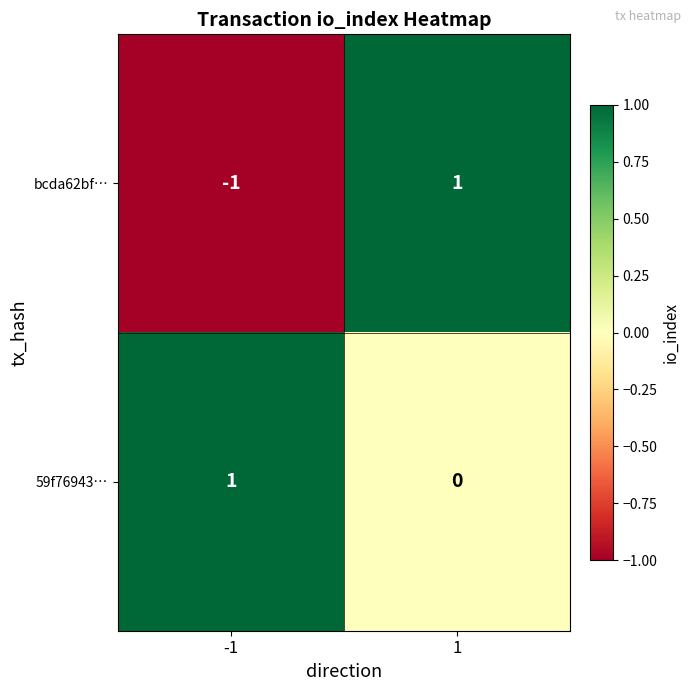

Reading left to right, transcribe all the data shown in this chart.

bcda62bf…: -1	1
59f76943…: 1	0